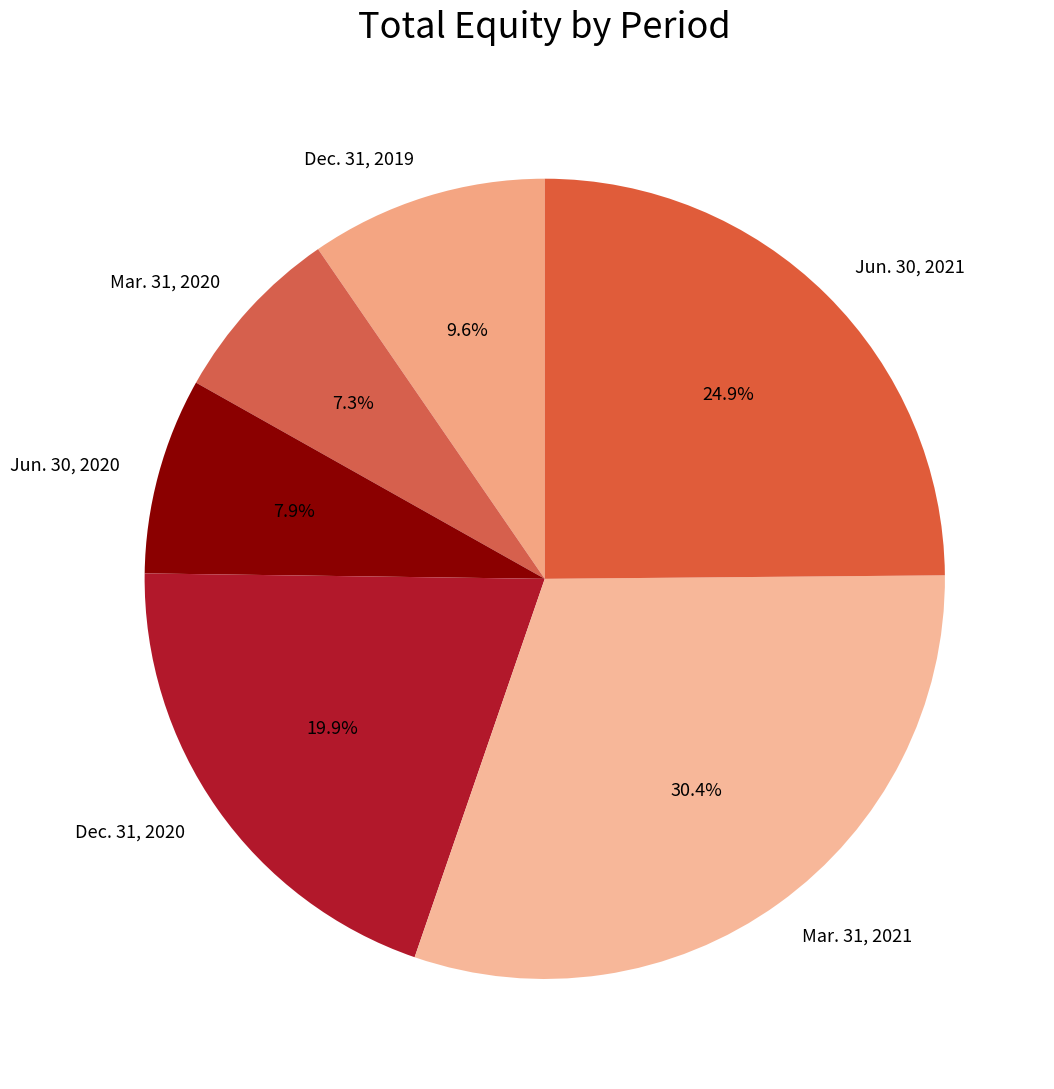

To the nearest percent, what portion does Jun. 30, 2020 represent?

8%